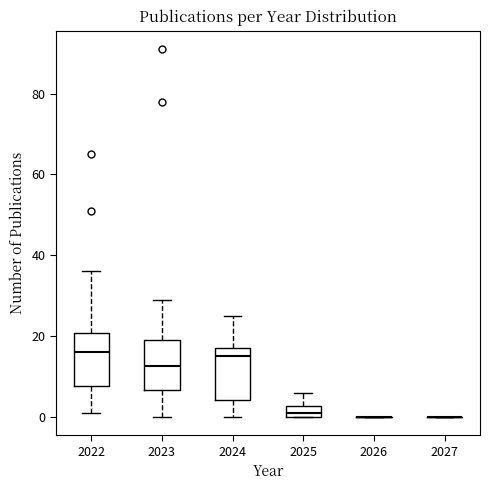

Where does the lower whisker of the box at x = 2024 end on the y-axis? The values are not printed on the chart, so give them approximately, as read against the axis.

0